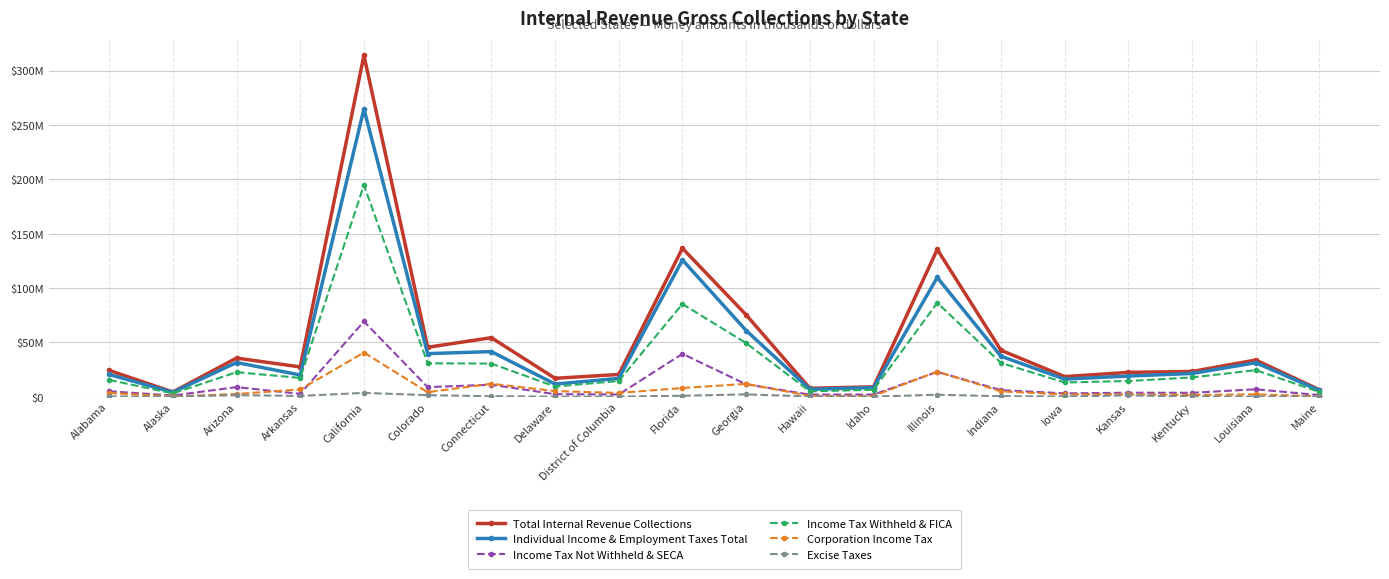

Where does the Total Internal Revenue Collections series first go above 27340140?

Arizona